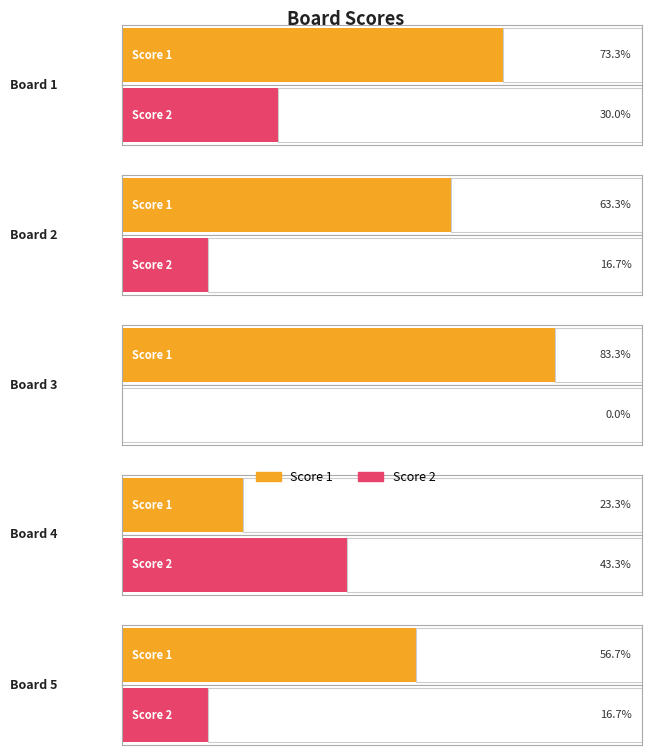

The value of Score 2 at Board 1 is 16. True or false?

False